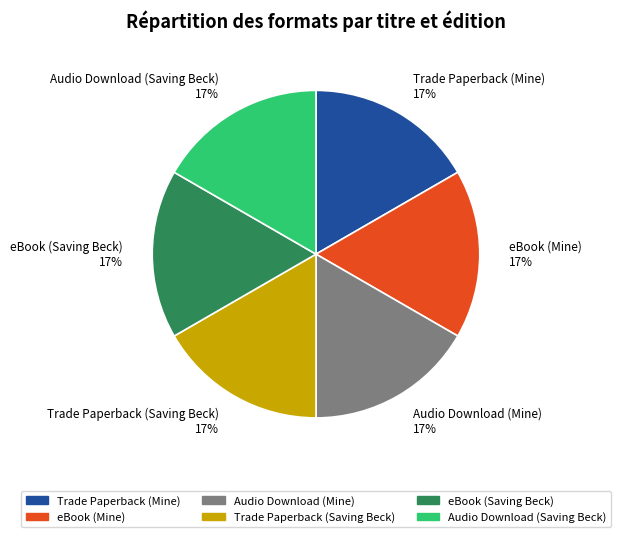

To the nearest percent, what is the combined percentage of eBook (Saving Beck) and Trade Paperback (Saving Beck)?

33%